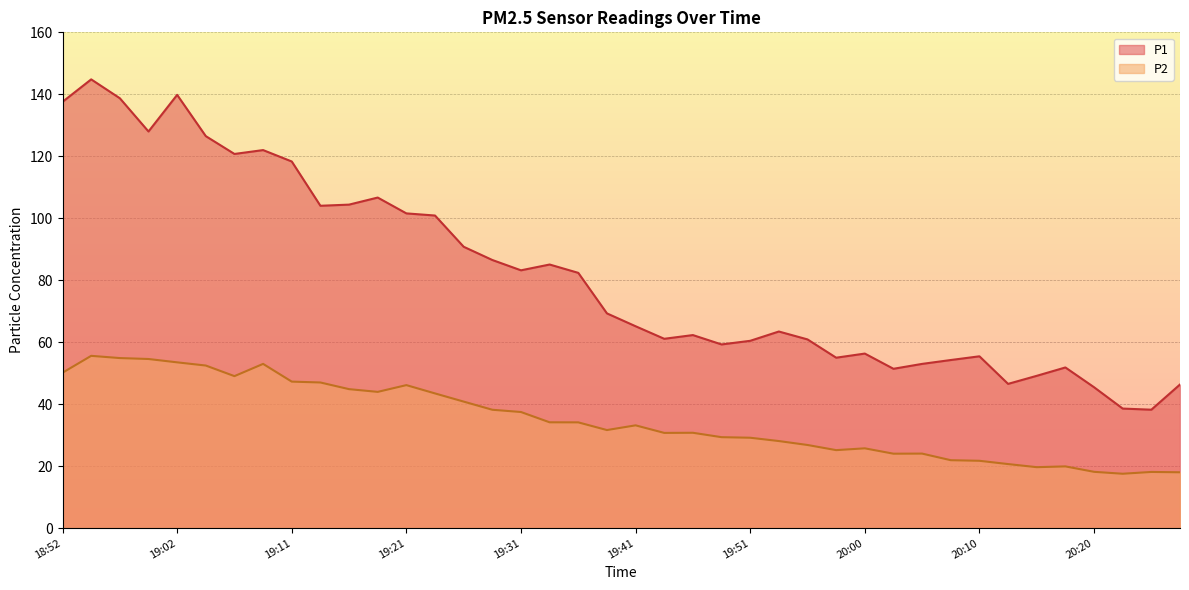

List the series in order of their overall mean, lowest first.

P2, P1